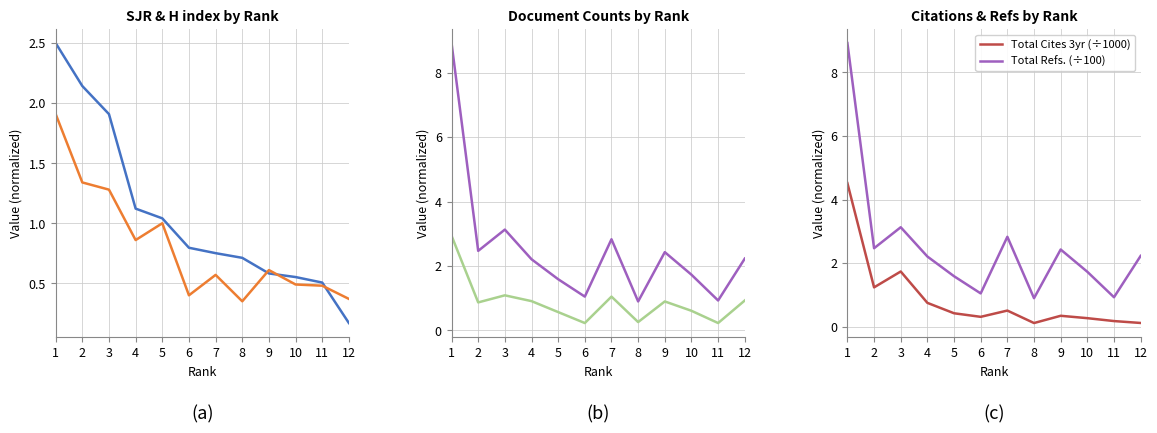

At which category does Total Docs.3yr (÷100) reach its first local valley?

2